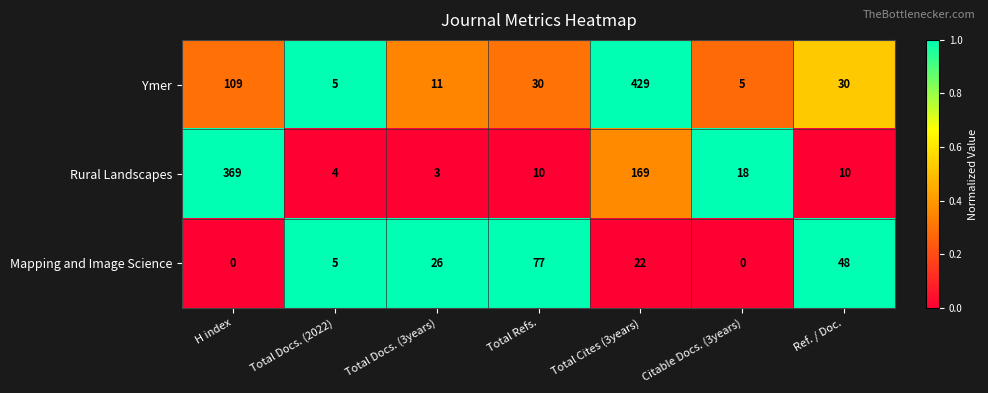

What is the highest value of the Rural Landscapes series?

369